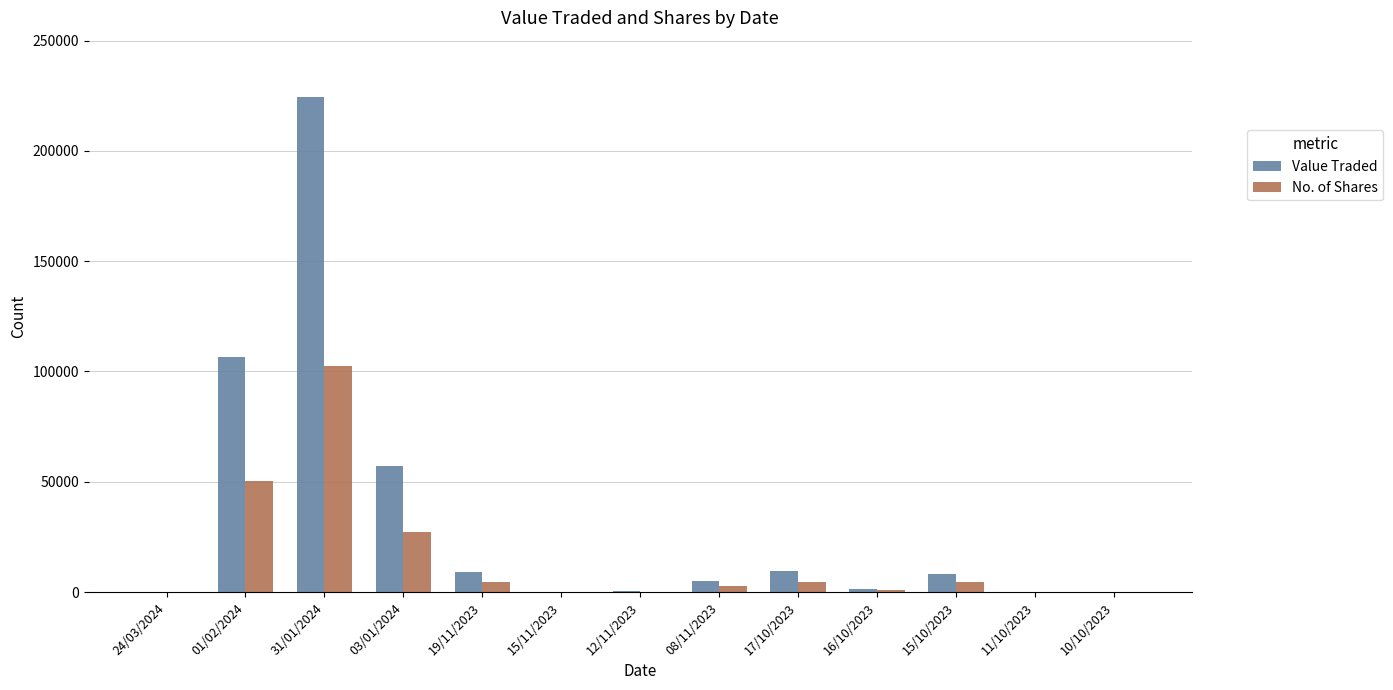

What is the sum of all Value Traded values?

421243